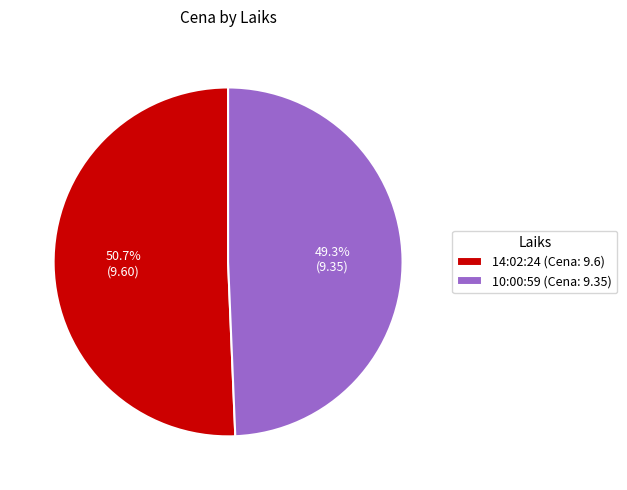

The 10:00:59 slice represents 49% of the pie. True or false?

True